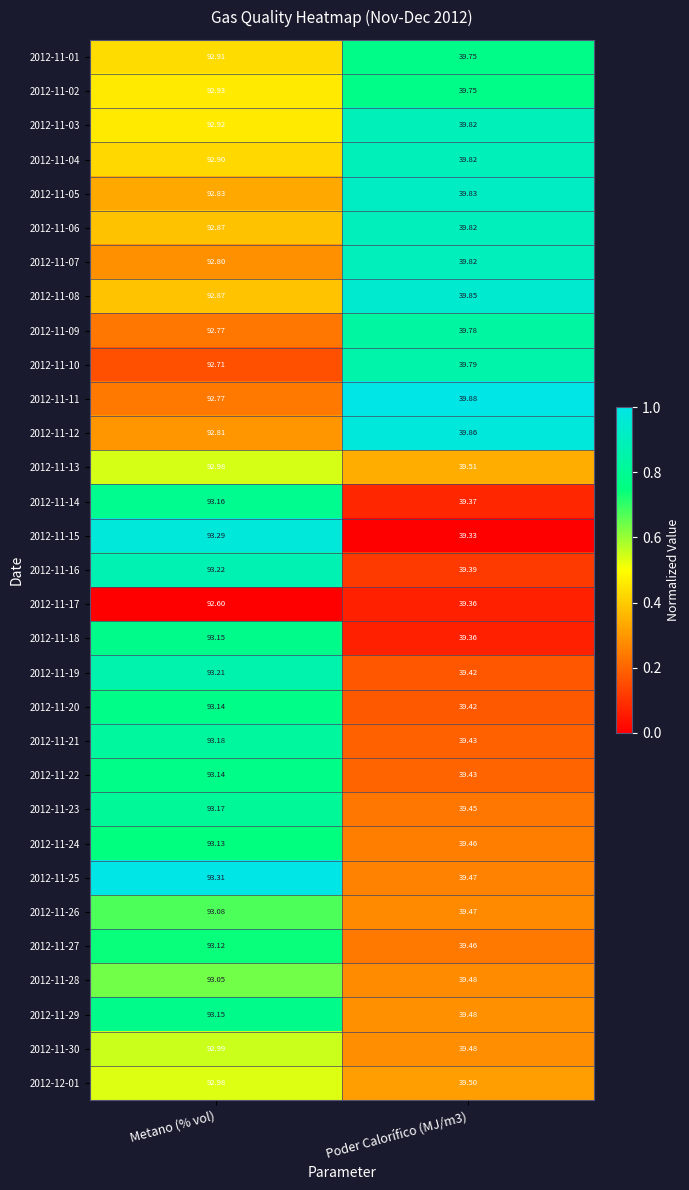

Which series has the largest range (max minus min)?

2012-11-15